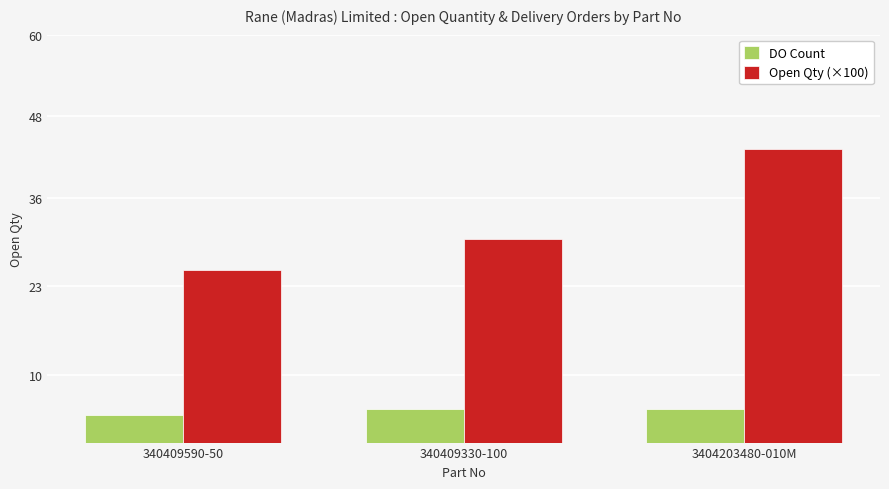

What is the difference between the Open Qty (×100) values at 340409330-100 and 3404203480-010M?

13.2